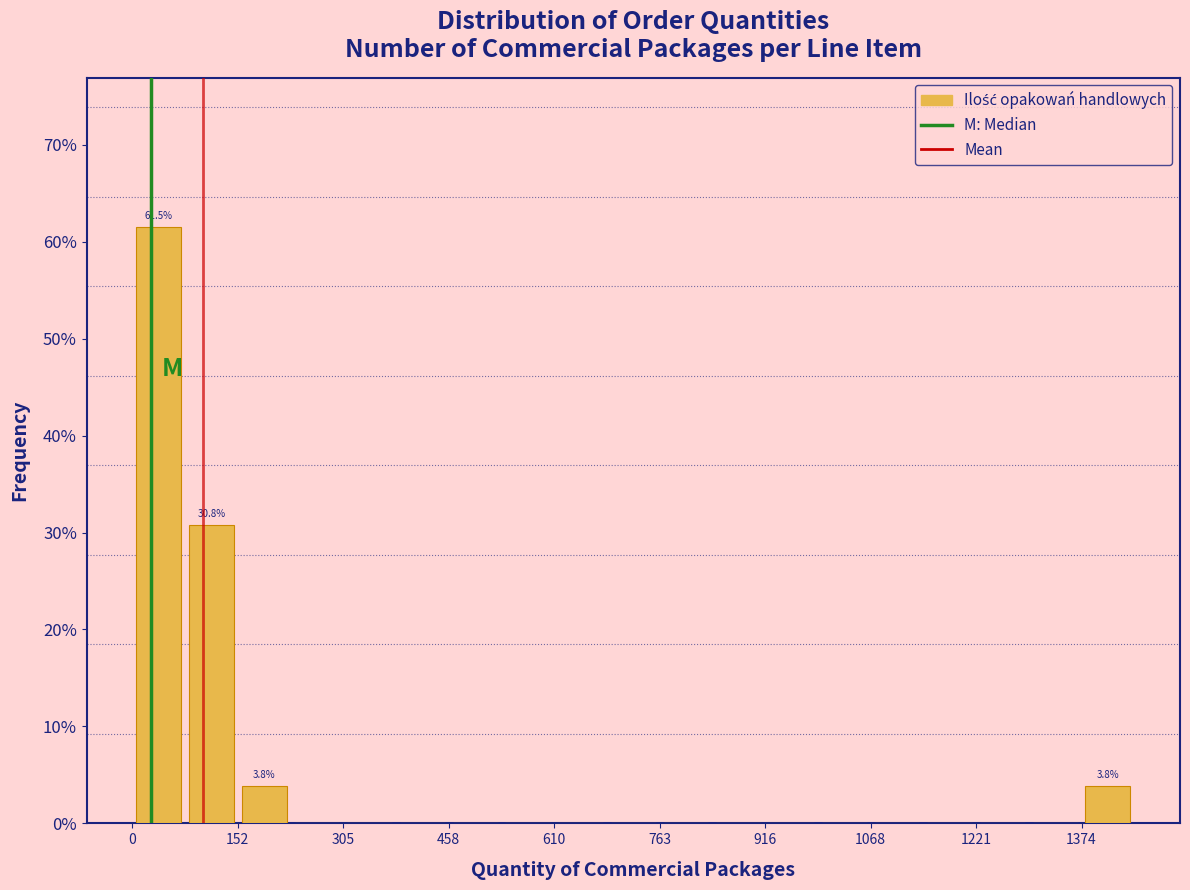

Around what value on the x-axis is the tallest bar? Give the approximate position of its centre, as read against the axis.

40